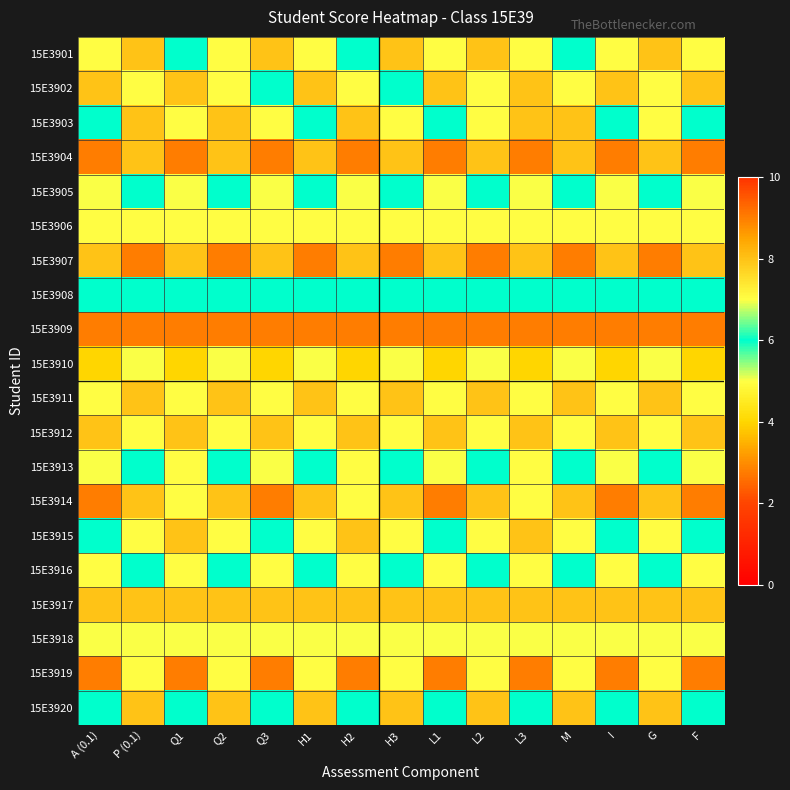

Which series has the largest range (max minus min)?

15E3901